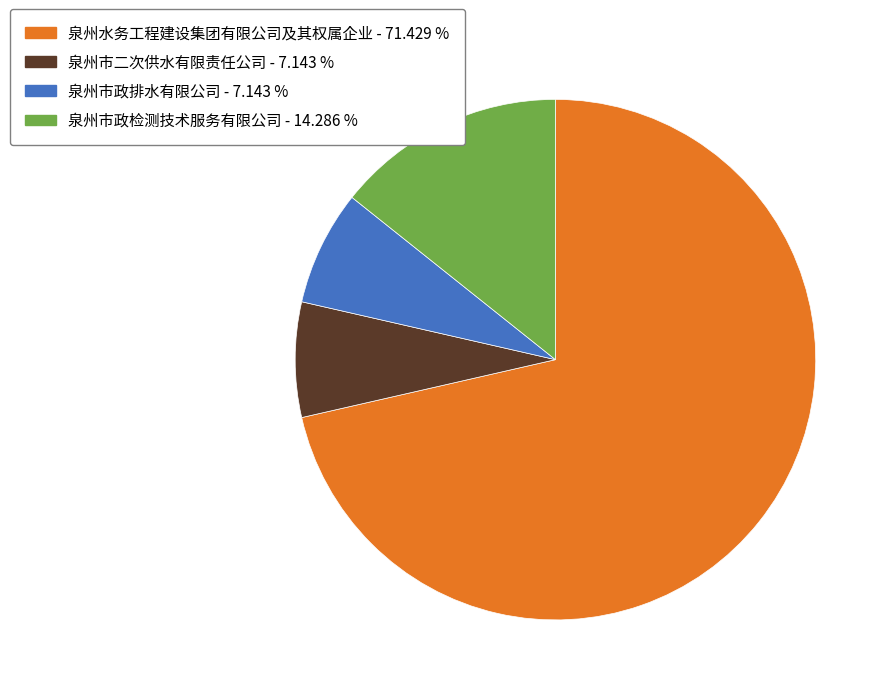

Is the sum of 泉州市政排水有限公司 and 泉州市政检测技术服务有限公司 greater than half?

No